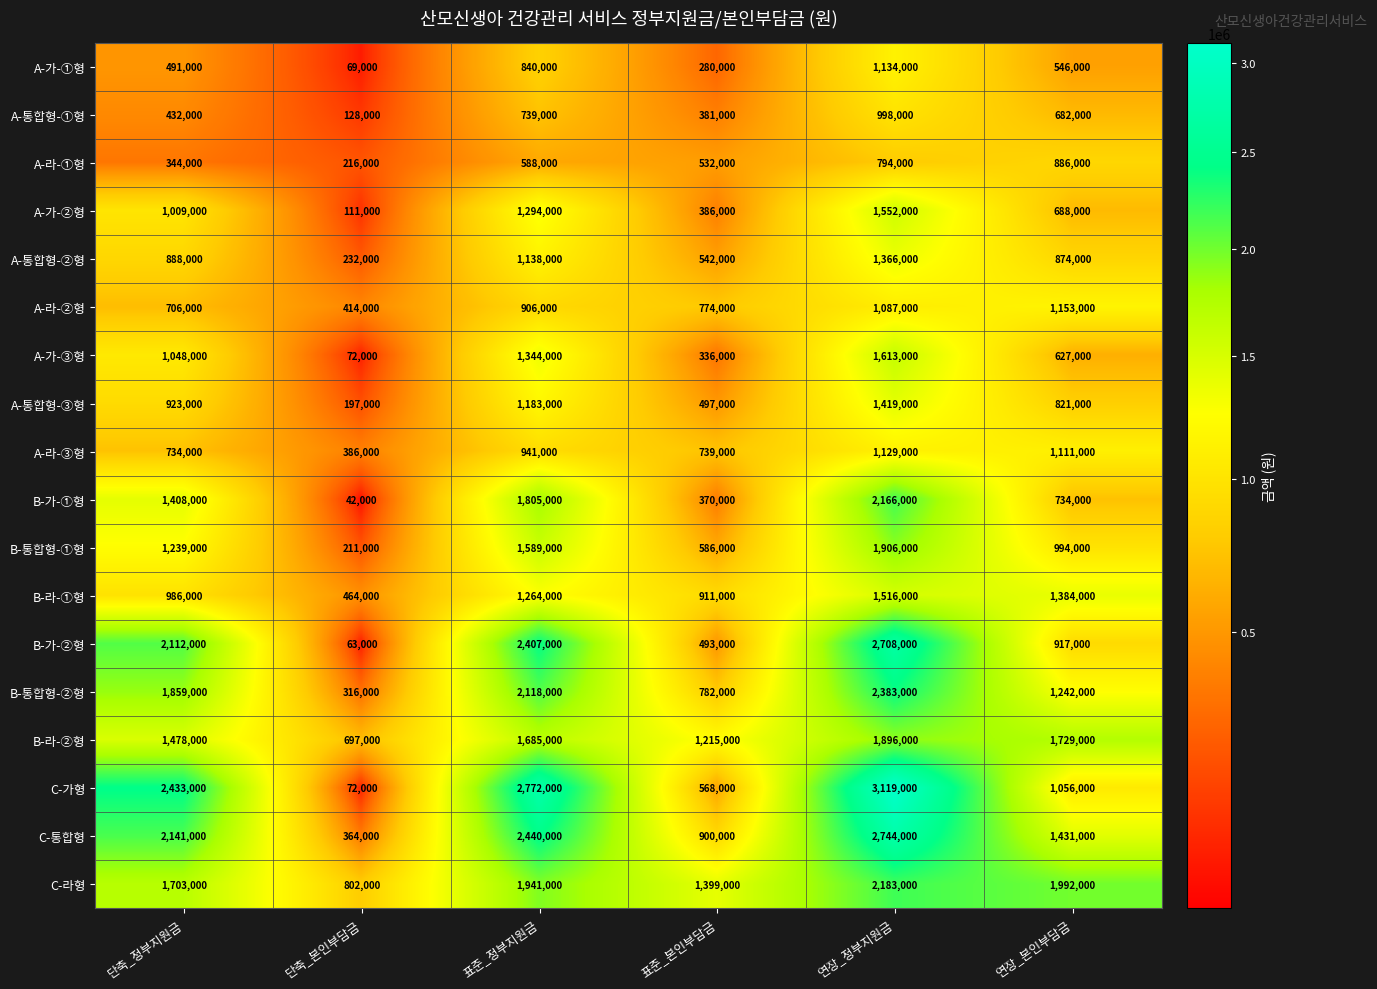

What is the minimum value shown in the chart?

42000